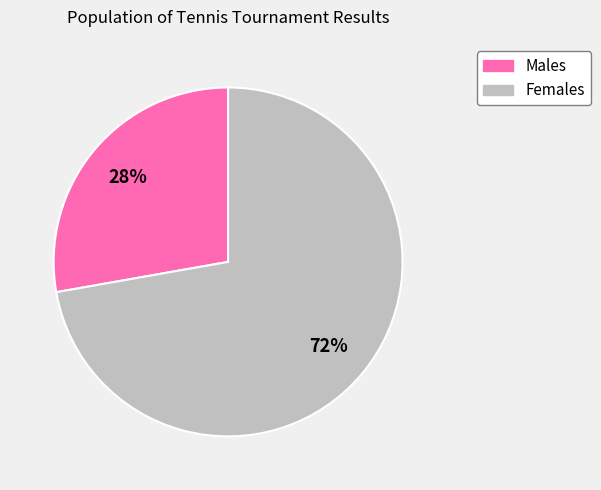

Which slice is the largest?

Females